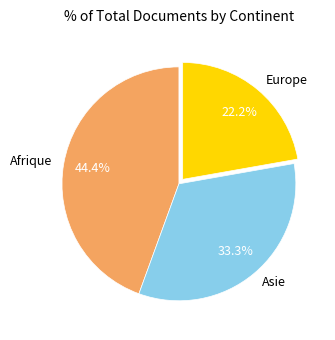

Is it true that Afrique is 37% of the pie?

False